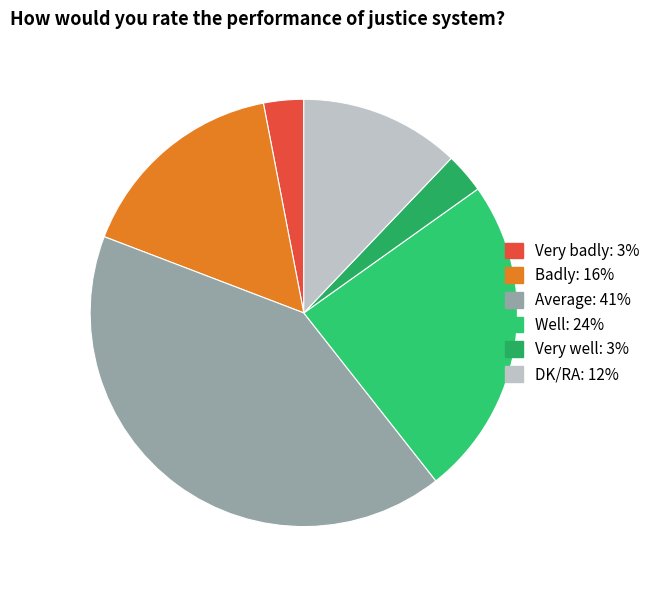

Does any single category account for the majority?

No